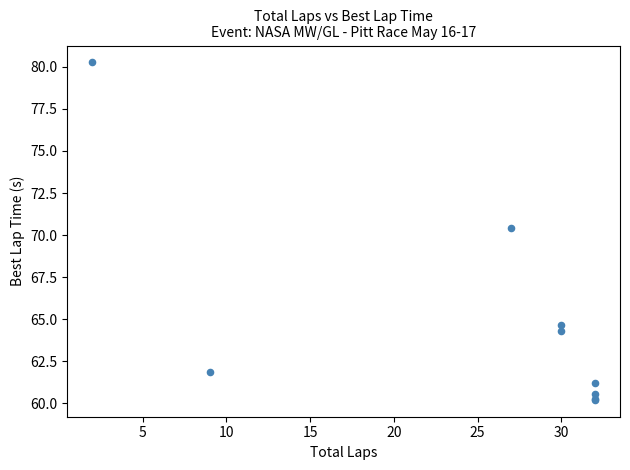

What Y value in the scatter plot is closest to 70?

70.4